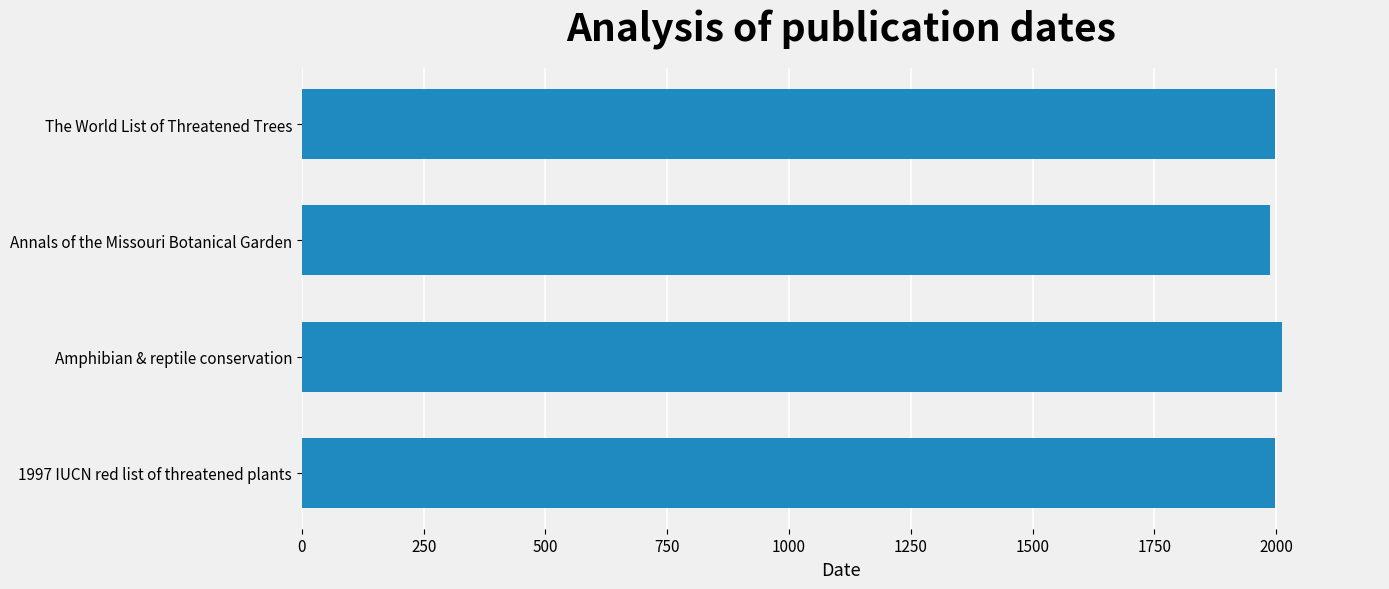

What is the sum of all values?

7995